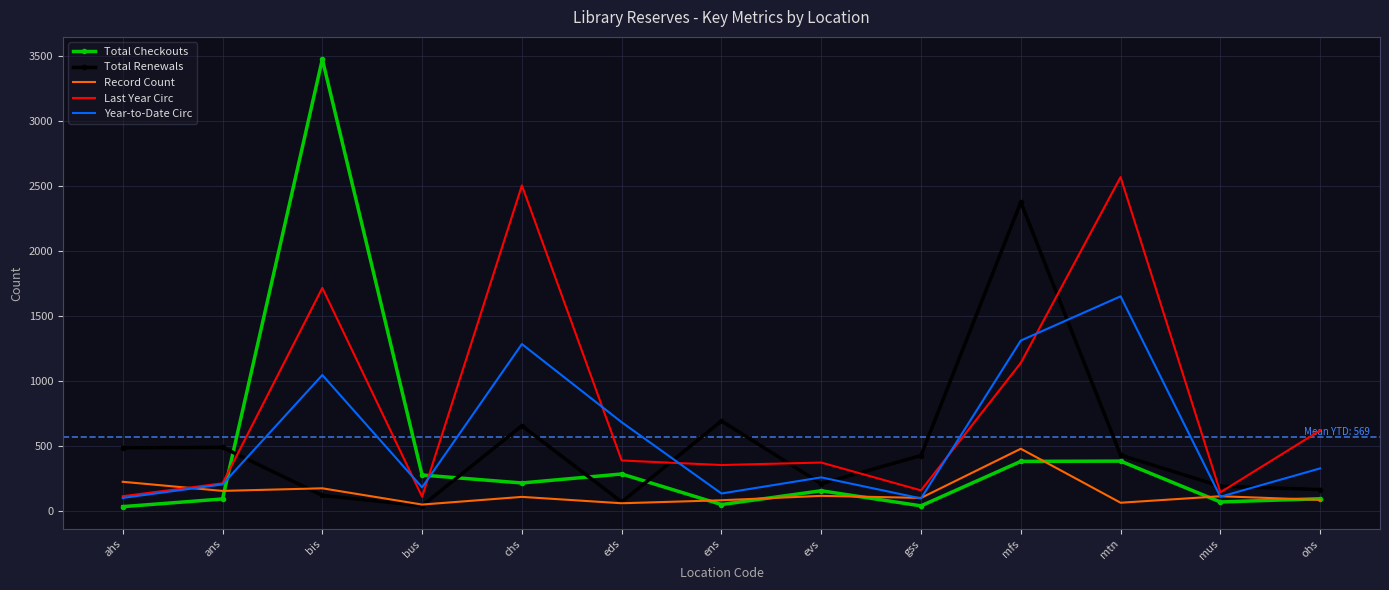

List the series in order of their peak value, lowest first.

Record Count, Year-to-Date Circ, Total Renewals, Last Year Circ, Total Checkouts